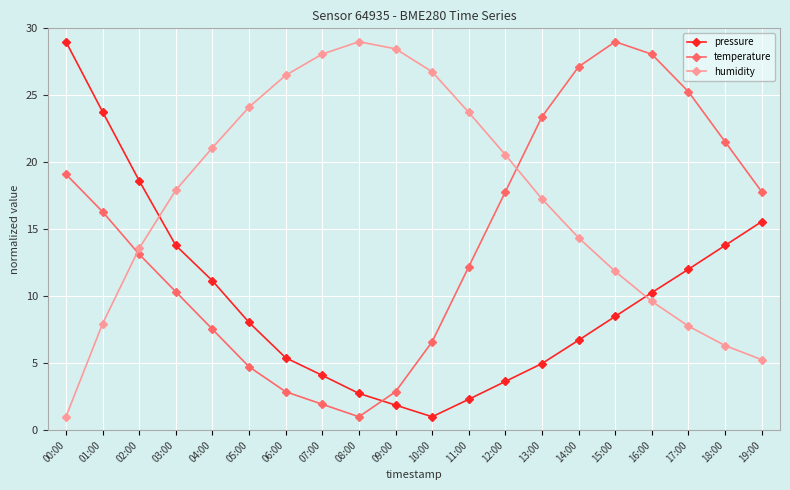

True or false: pressure has a value of 1.0 at 10:00.

True